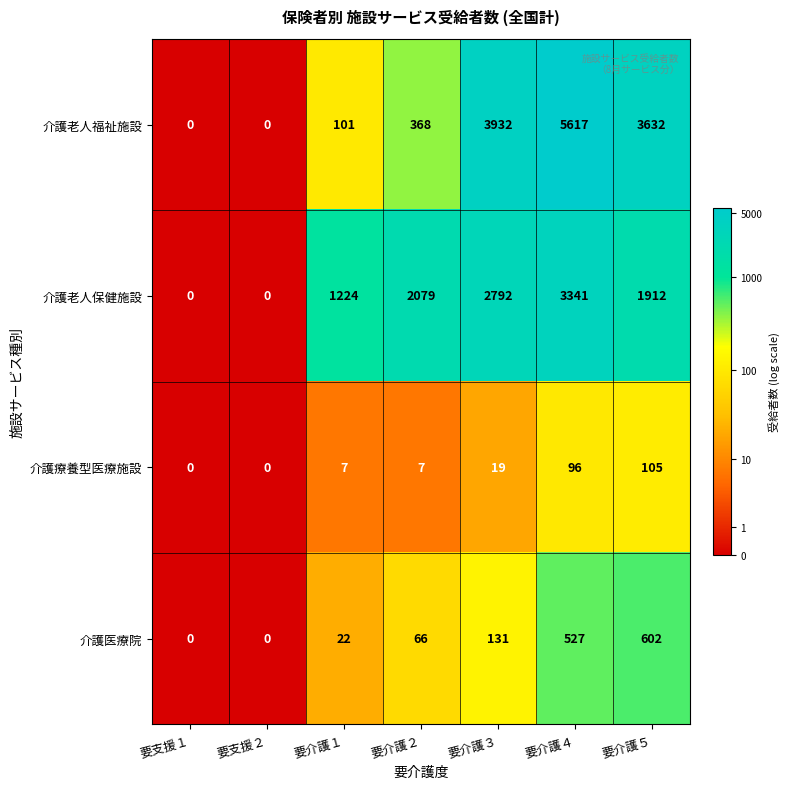

The 介護老人保健施設 series shows 2511 at 要介護５. True or false?

False